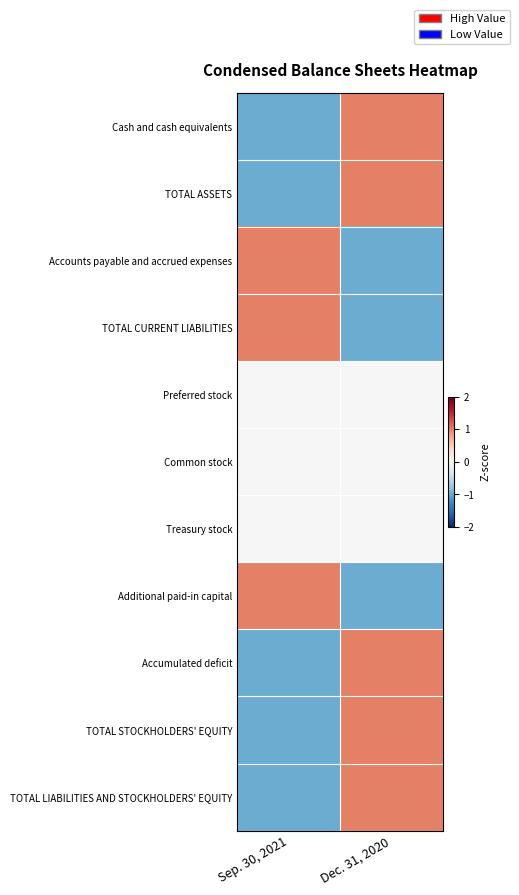

Reading left to right, transcribe all the data shown in this chart.

Cash and cash equivalents: Sep. 30, 2021=-1	Dec. 31, 2020=1
TOTAL ASSETS: Sep. 30, 2021=-1	Dec. 31, 2020=1
Accounts payable and accrued expenses: Sep. 30, 2021=1	Dec. 31, 2020=-1
TOTAL CURRENT LIABILITIES: Sep. 30, 2021=1	Dec. 31, 2020=-1
Preferred stock: Sep. 30, 2021=0	Dec. 31, 2020=0
Common stock: Sep. 30, 2021=0	Dec. 31, 2020=0
Treasury stock: Sep. 30, 2021=0	Dec. 31, 2020=0
Additional paid-in capital: Sep. 30, 2021=1	Dec. 31, 2020=-1
Accumulated deficit: Sep. 30, 2021=-1	Dec. 31, 2020=1
TOTAL STOCKHOLDERS' EQUITY: Sep. 30, 2021=-1	Dec. 31, 2020=1
TOTAL LIABILITIES AND STOCKHOLDERS' EQUITY: Sep. 30, 2021=-1	Dec. 31, 2020=1